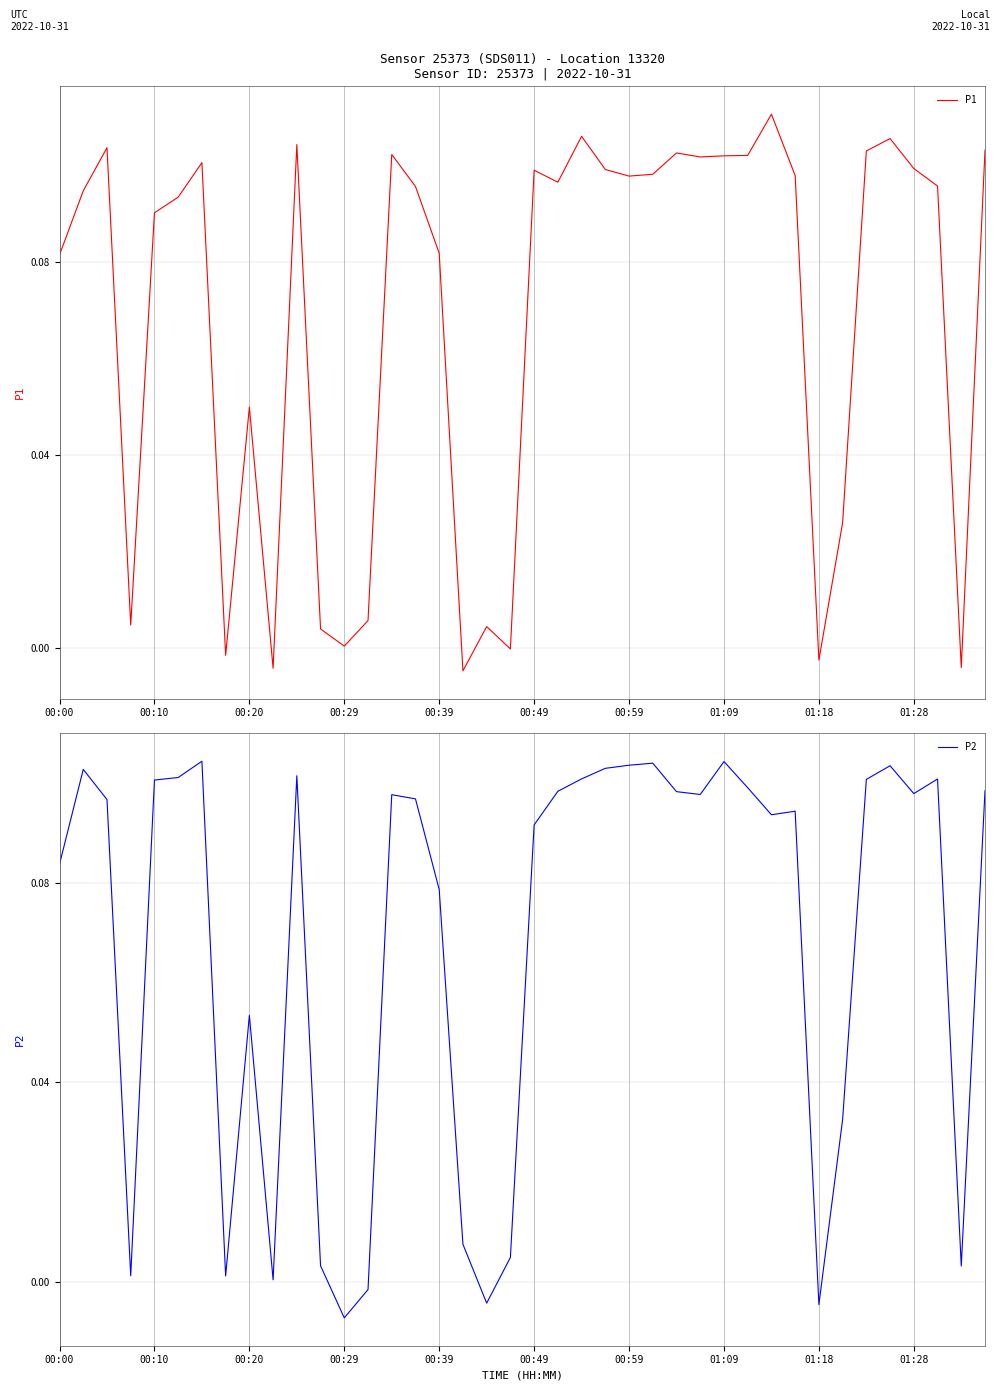

The value of P1 at 00:10 is 0.0. True or false?

False